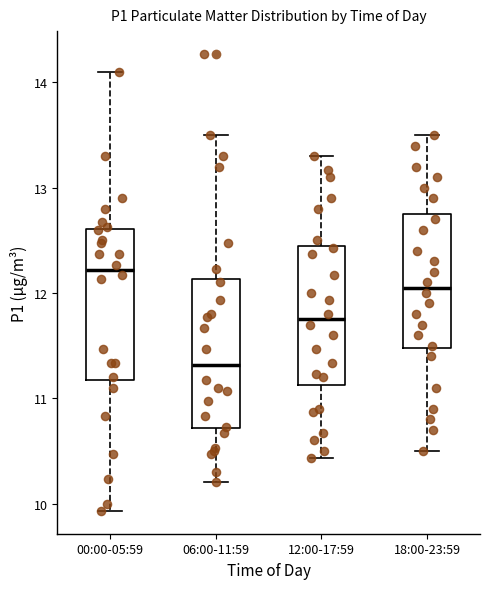

Which box's median line is the highest?

00:00-05:59